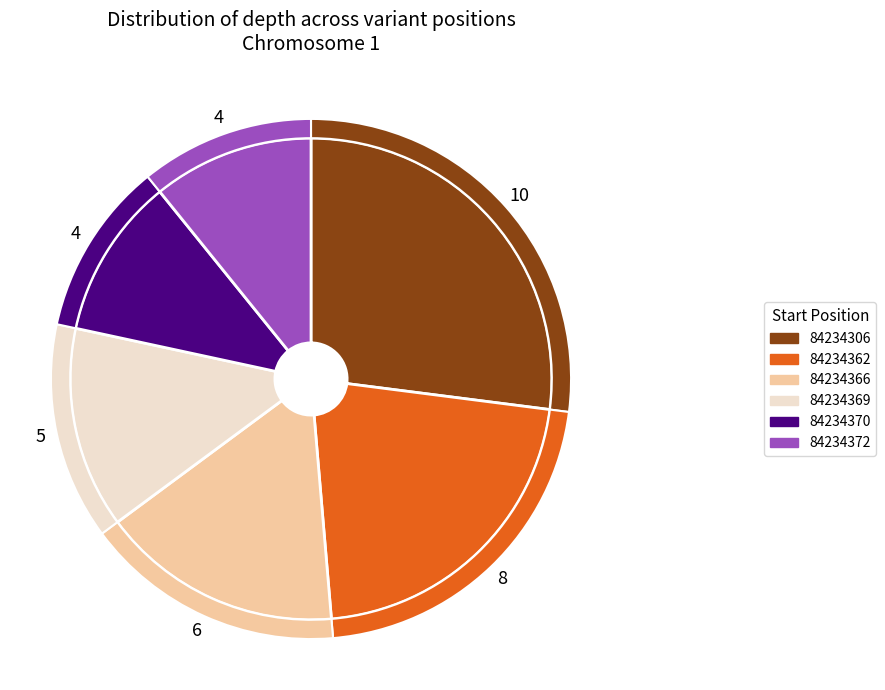

Is it true that 84234372 is 18% of the pie?

False